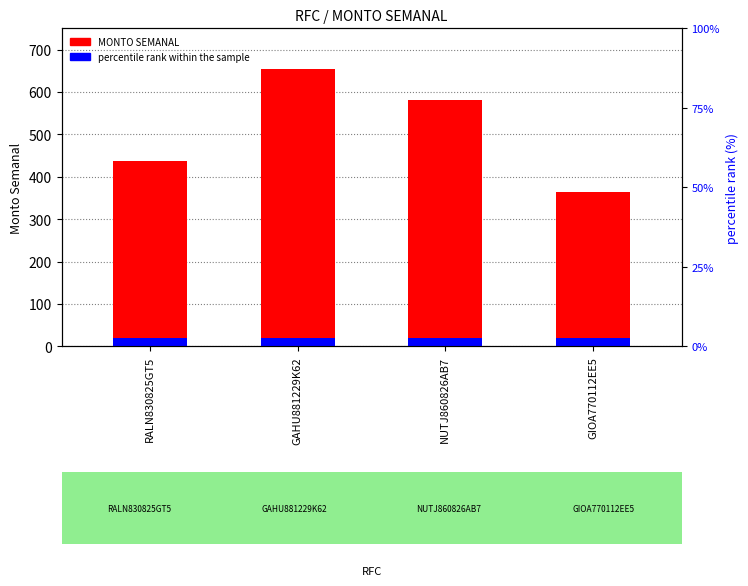

What are all the series names shown in the legend?

MONTO SEMANAL, percentile rank within the sample